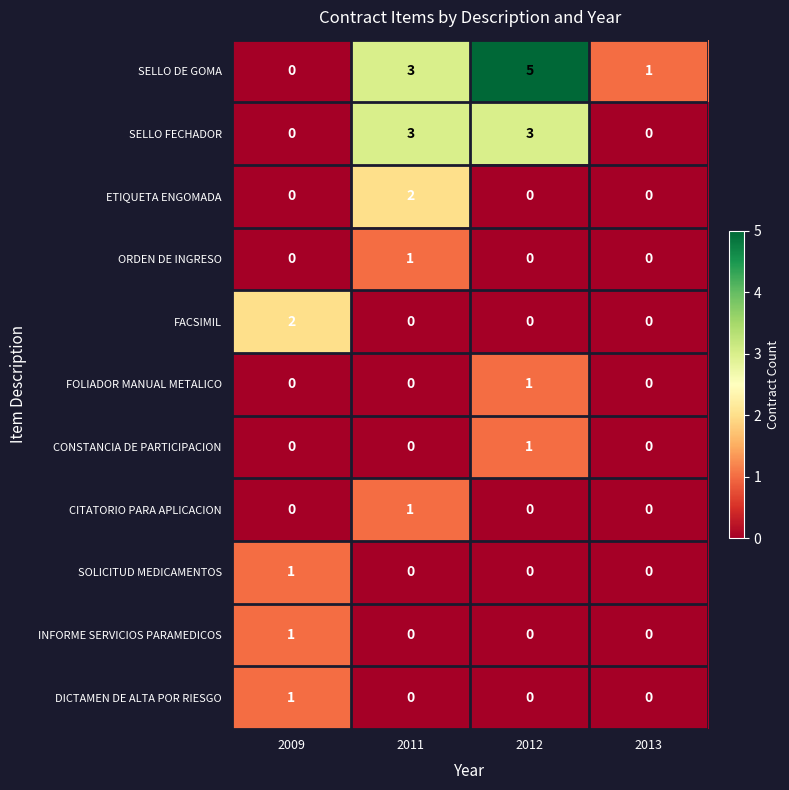

Is the value of ETIQUETA ENGOMADA at 2011 greater than the value of SELLO FECHADOR at 2013?

Yes